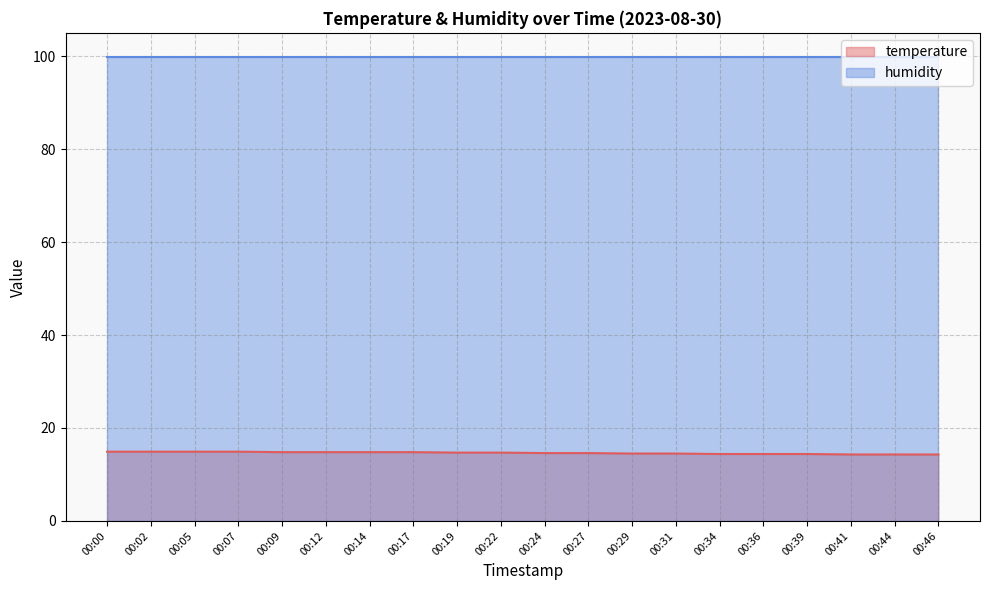

True or false: there are more than 0 points higher than both neighbors.

False